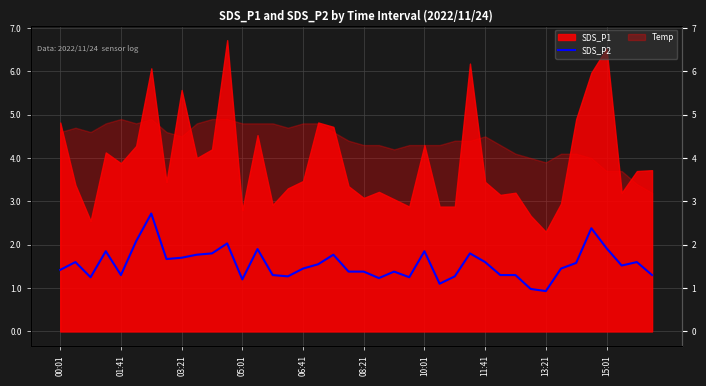

What position from the left is 15?

16